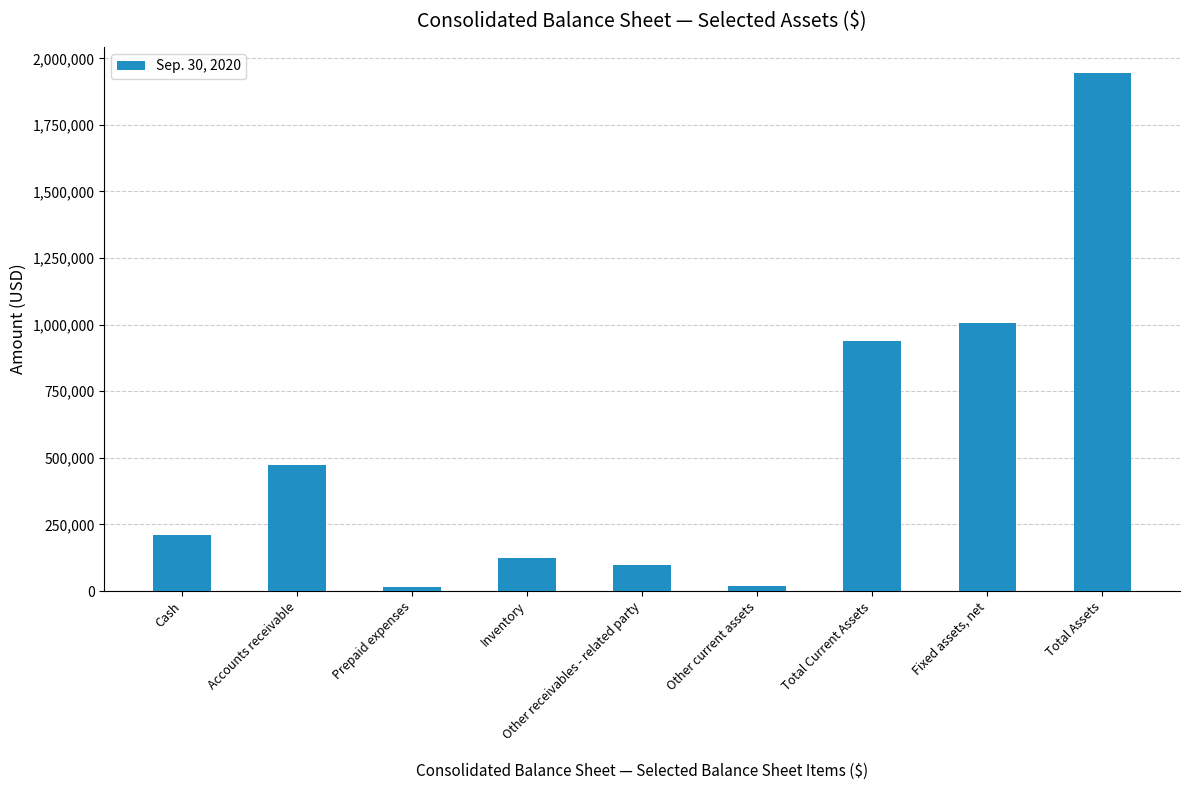

Rank the categories by value from highest to lowest.

Total Assets, Fixed assets, net, Total Current Assets, Accounts receivable, Cash, Inventory, Other receivables - related party, Other current assets, Prepaid expenses